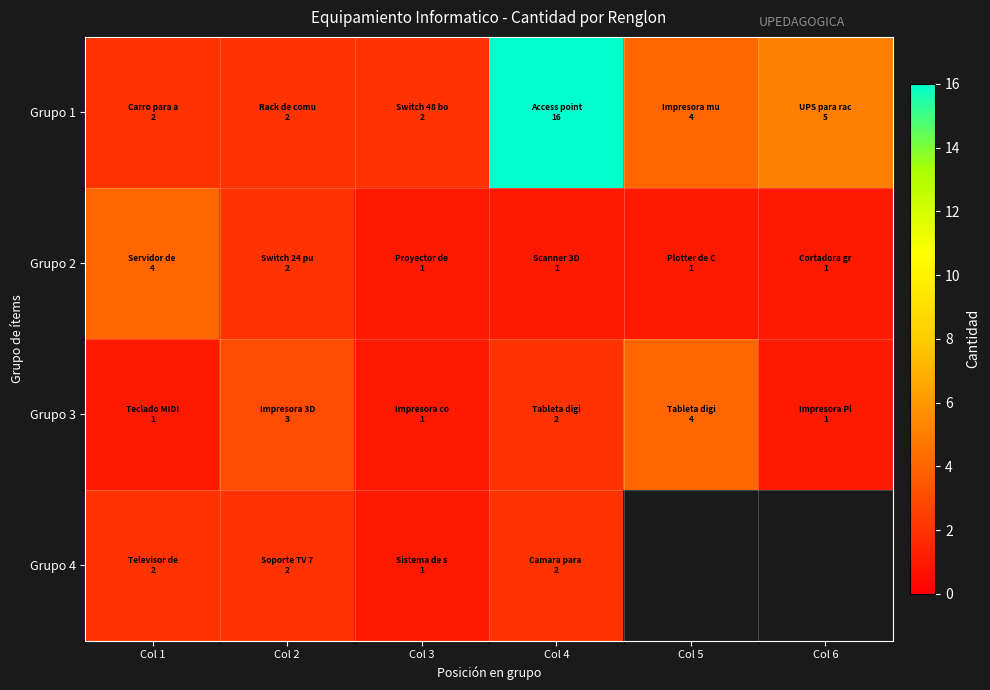

What is the approximate value of Grupo 3 at Col 3?

1.0